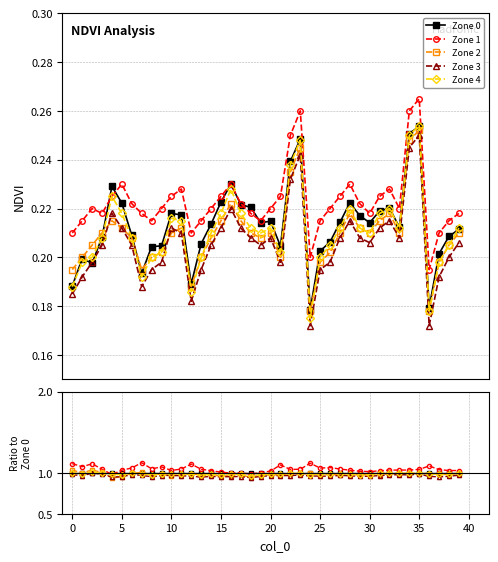

What is the label of the 5th point from the right?

35